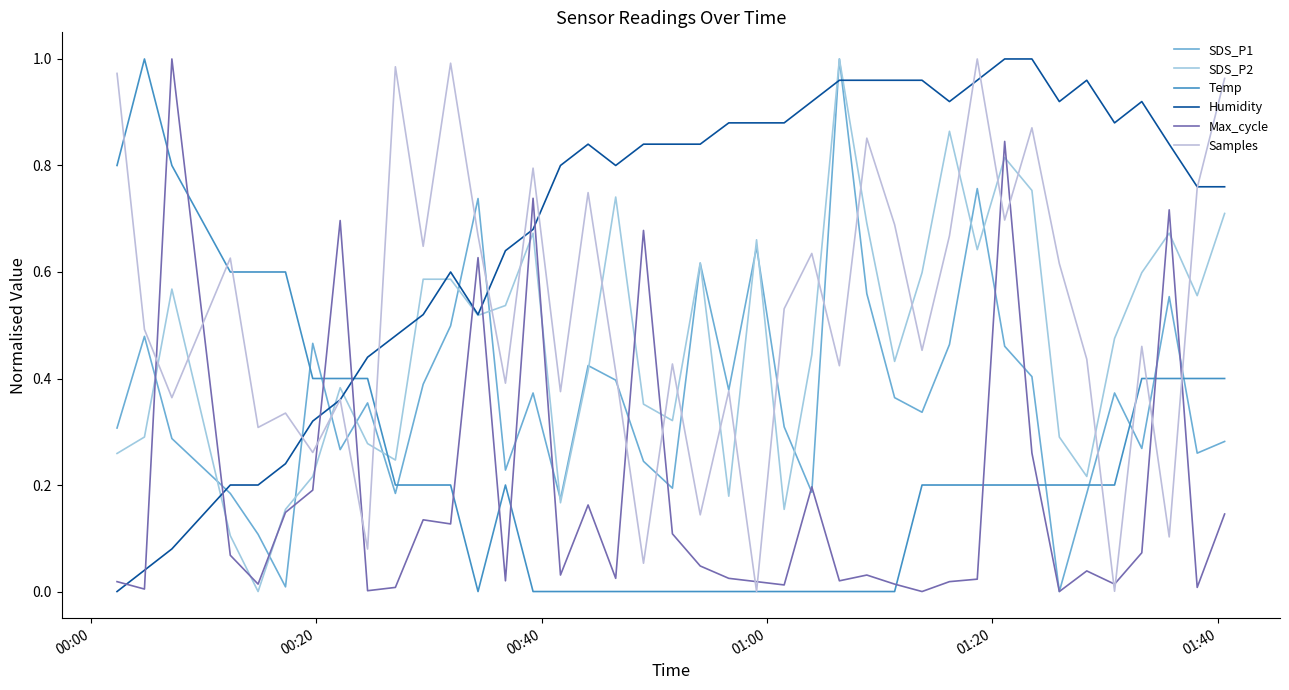

Which series ends up on top after the final intersection of Humidity and SDS_P2?

Humidity